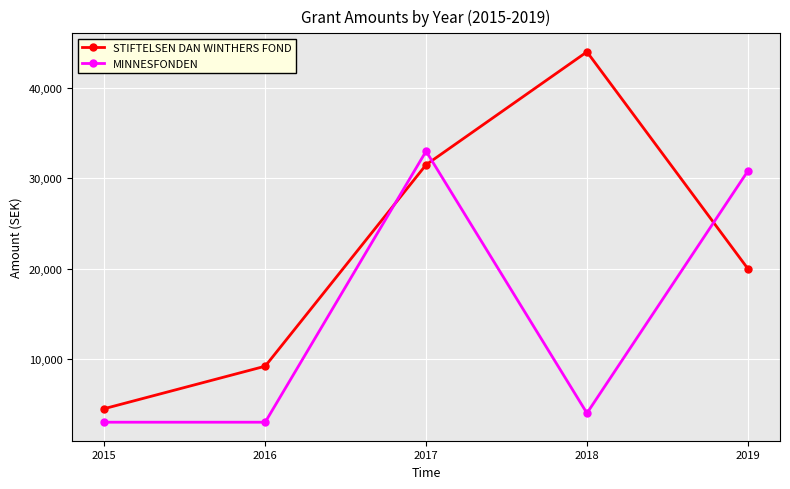

True or false: STIFTELSEN DAN WINTHERS FOND has more than 0 points higher than both neighbors.

True